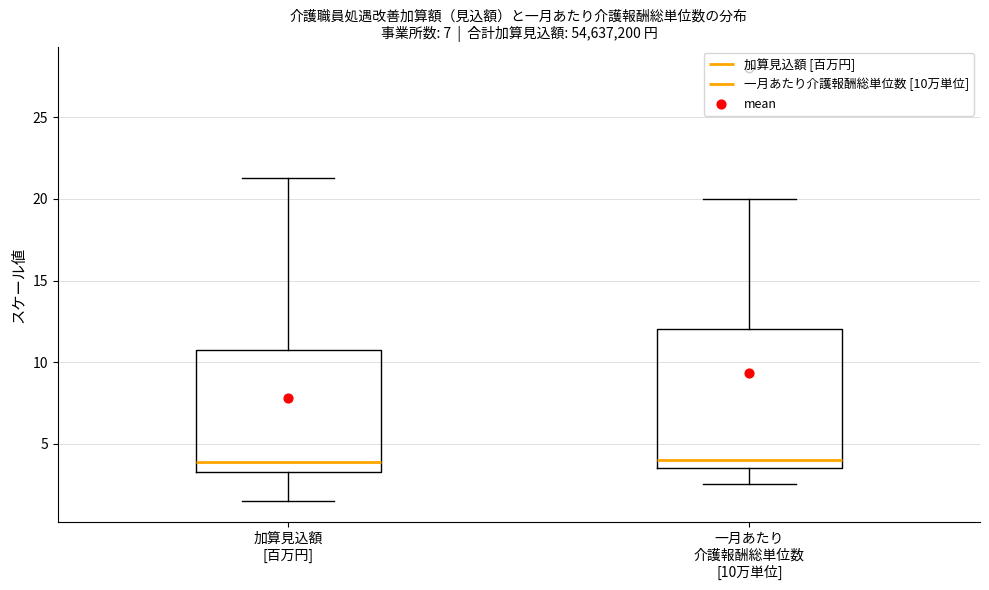

Reading left to right, transcribe this box plot: for each box, give where its median line is, the range the box spans, and where its two whiskers end, as read against the y-axis. The values are not printed on the chart, so give them approximately, as read against the axis.

加算見込額 [百万円]: median 4.0, box 3.5 to 10.5, whiskers 1.5 to 21.5
一月あたり 介護報酬総単位数 [10万単位]: median 4.0, box 3.5 to 12.0, whiskers 2.5 to 20.0